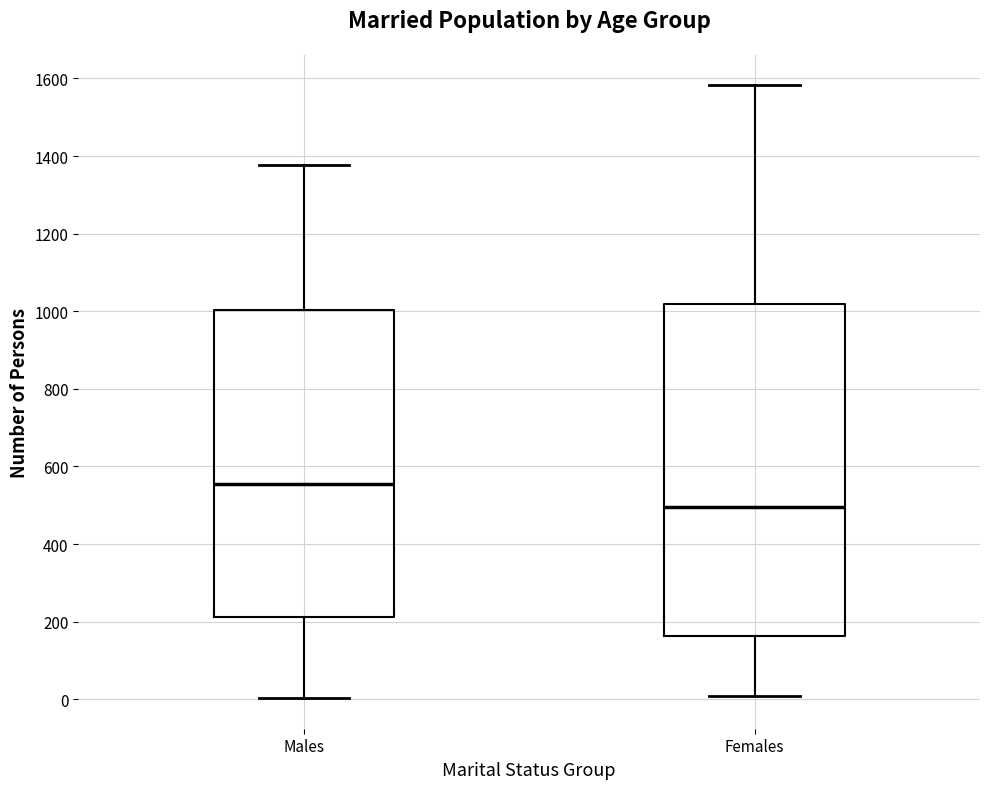

Where is the upper edge of the box for Males on the y-axis? The values are not printed on the chart, so give them approximately, as read against the axis.

1000